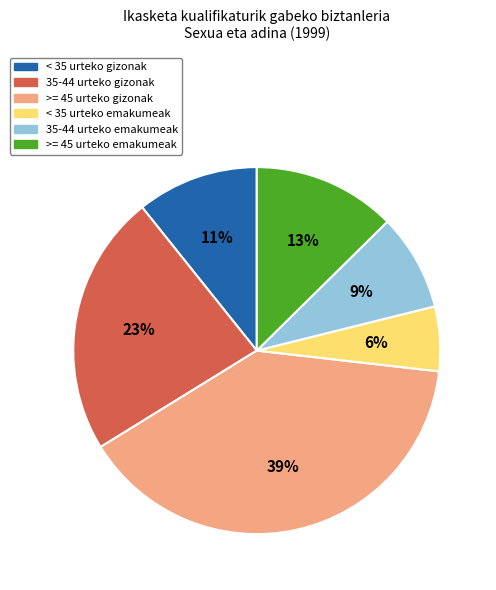

Which category has the smallest portion of the pie?

< 35 urteko emakumeak